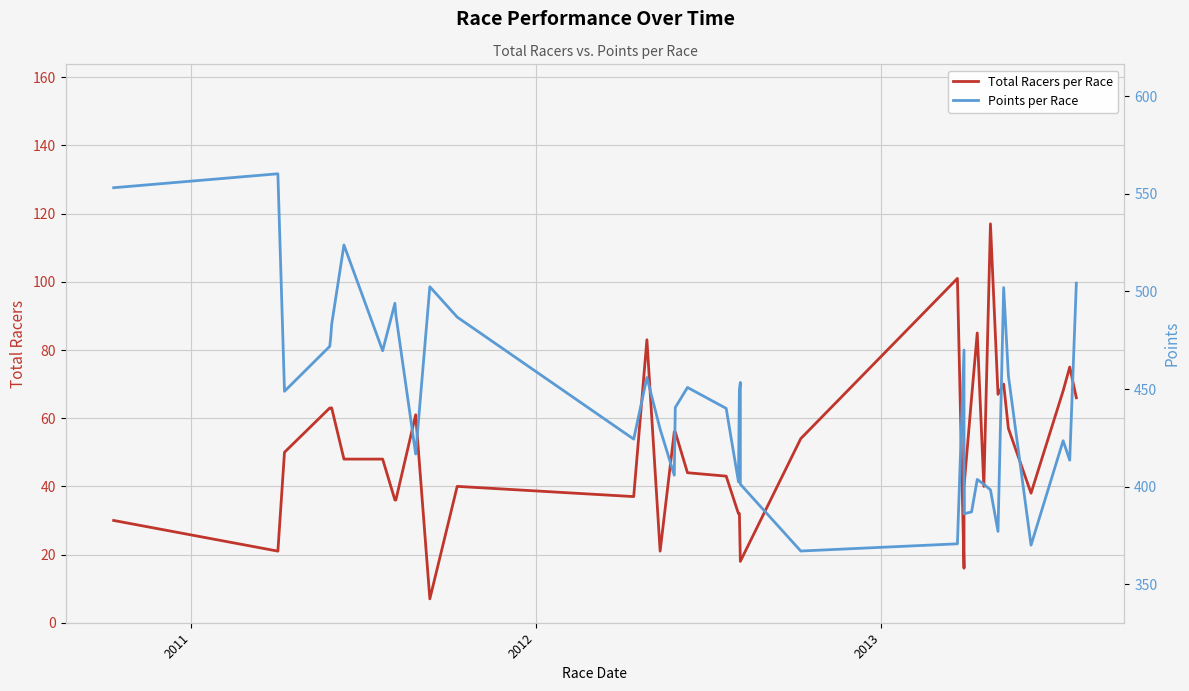

Reading left to right, list all the values displayed in this chart.

Total Racers per Race: 30.0	21.0	50.0	63.0	63.0	63.0	48.0	48.0	36.0	36.0	61.0	7.0	40.0	37.0	83.0	21.0	56.0	56.0	56.0	44.0	43.0	32.0	32.0	18.0	18.0	54.0	101.0	16.0	40.0	66.0	85.0	40.0	117.0	67.0	70.0	57.0	38.0	68.0	75.0	66.0
Points per Race: 553.1	560.3	448.9	471.9	476.7	483.2	523.8	469.6	494.0	488.0	416.8	502.4	486.9	424.4	456.0	429.5	405.9	438.9	440.6	450.9	440.1	402.5	449.6	453.4	401.3	367.1	370.8	470.0	386.2	387.1	403.8	401.3	398.4	377.1	502.0	456.9	370.1	423.6	413.6	504.3